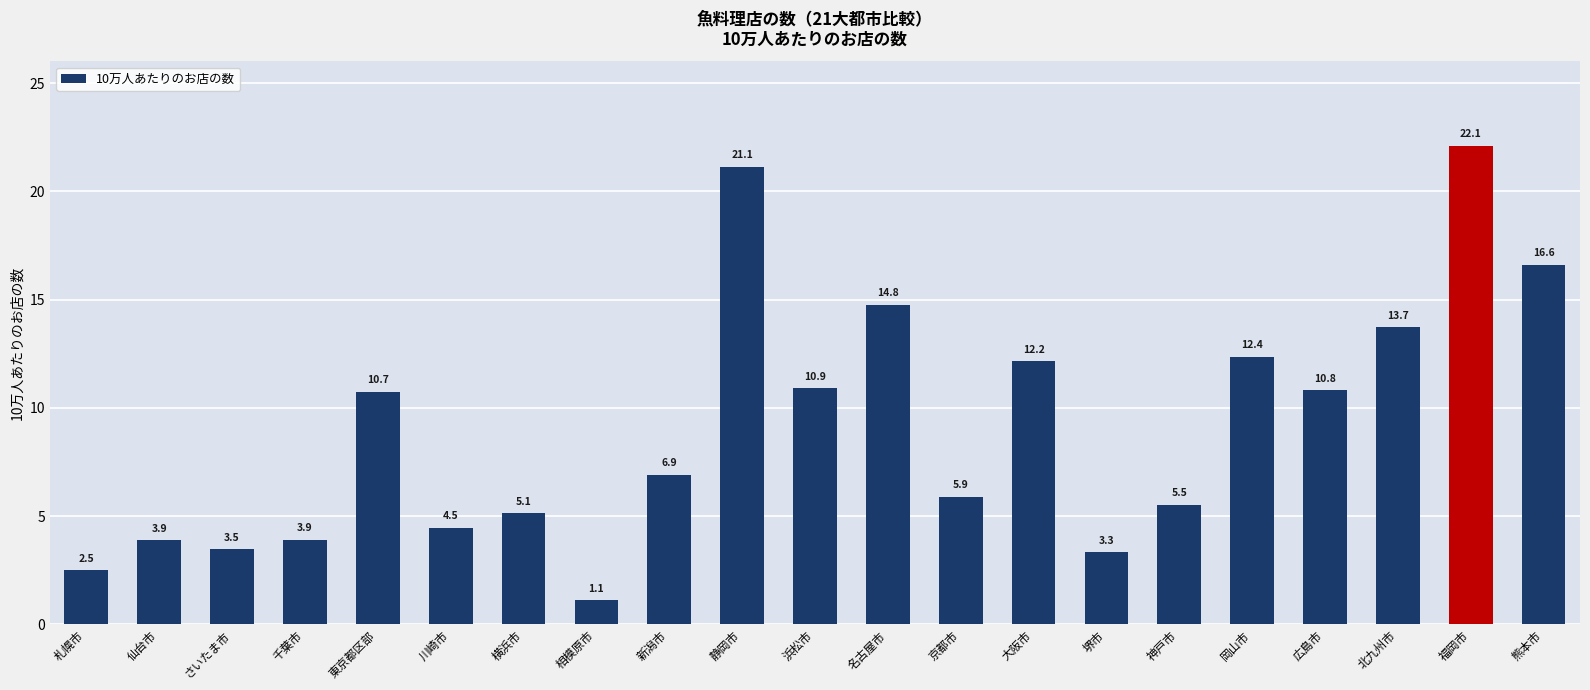

What is the difference between the values at 神戸市 and 新潟市?

1.4